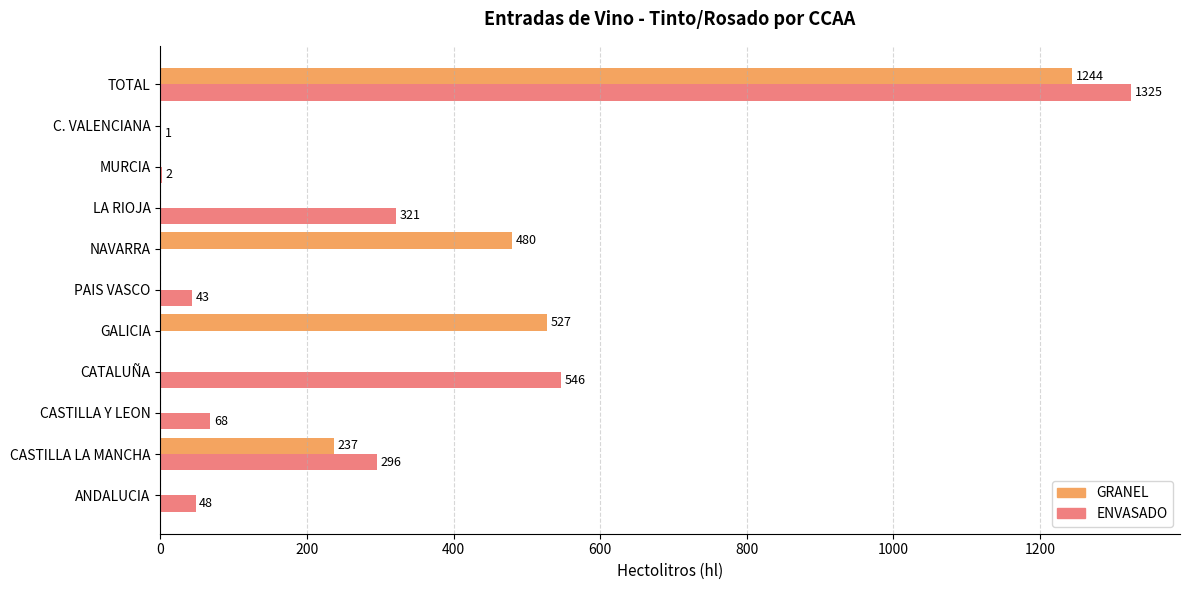

What is the greatest value displayed?

1325